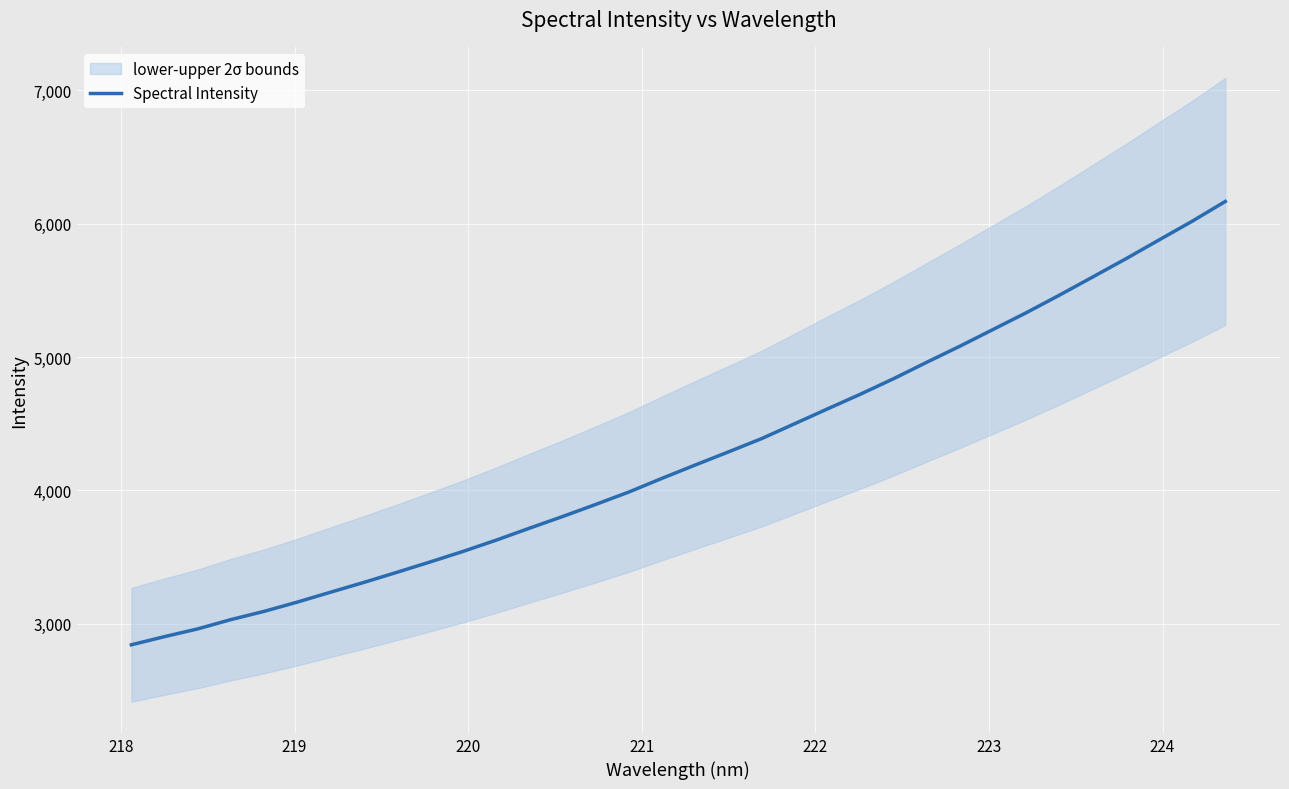

Is this an area chart (filled region under the line)?

No